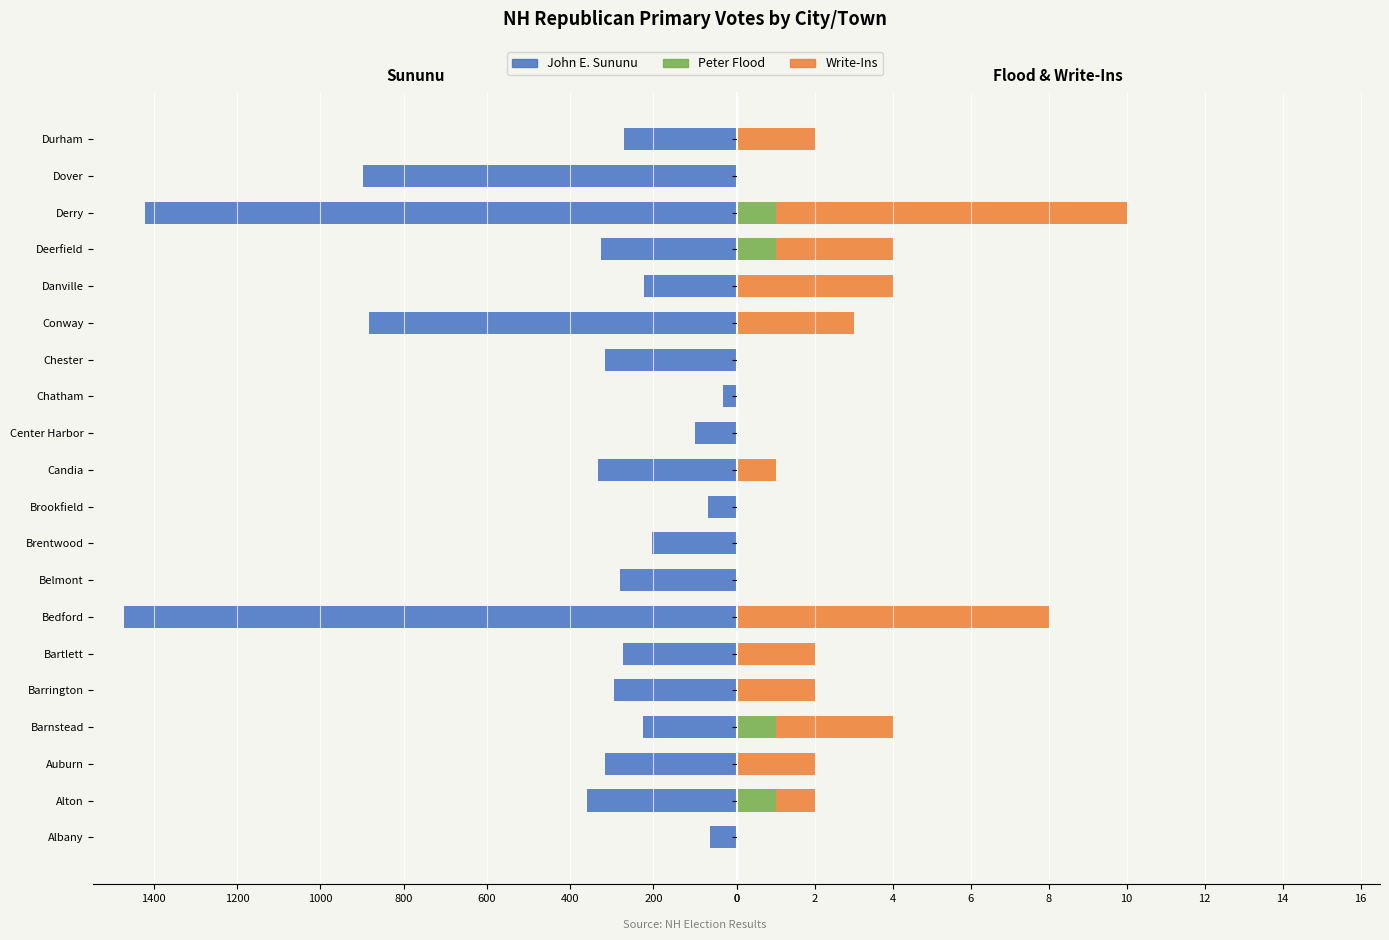

What is the total value across all series at Brookfield?

-70